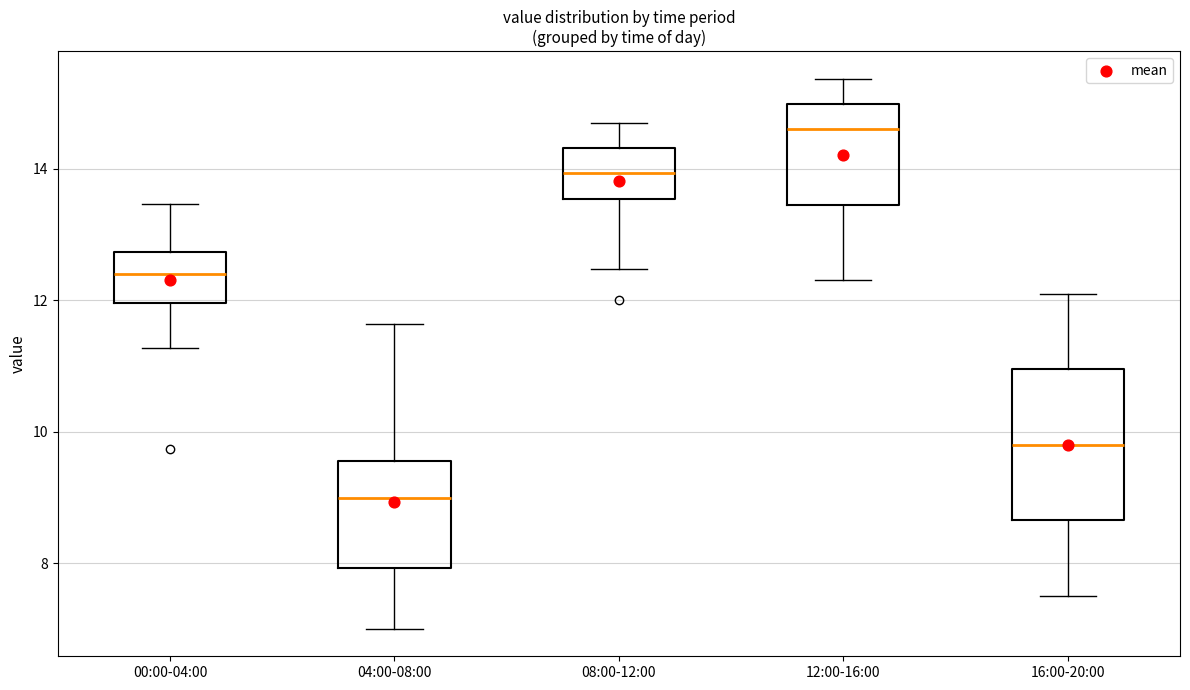

Reading left to right, read every box against the y-axis: the position of its median line, the range the box covers, and the ends of its whiskers. The values are not printed on the chart, so give them approximately, as read against the axis.

00:00-04:00: median 12.4, box 12.0 to 12.8, whiskers 11.2 to 13.4
04:00-08:00: median 9.0, box 8.0 to 9.6, whiskers 7.0 to 11.6
08:00-12:00: median 14.0, box 13.6 to 14.4, whiskers 12.4 to 14.8
12:00-16:00: median 14.6, box 13.4 to 15.0, whiskers 12.4 to 15.4
16:00-20:00: median 9.8, box 8.6 to 11.0, whiskers 7.6 to 12.2